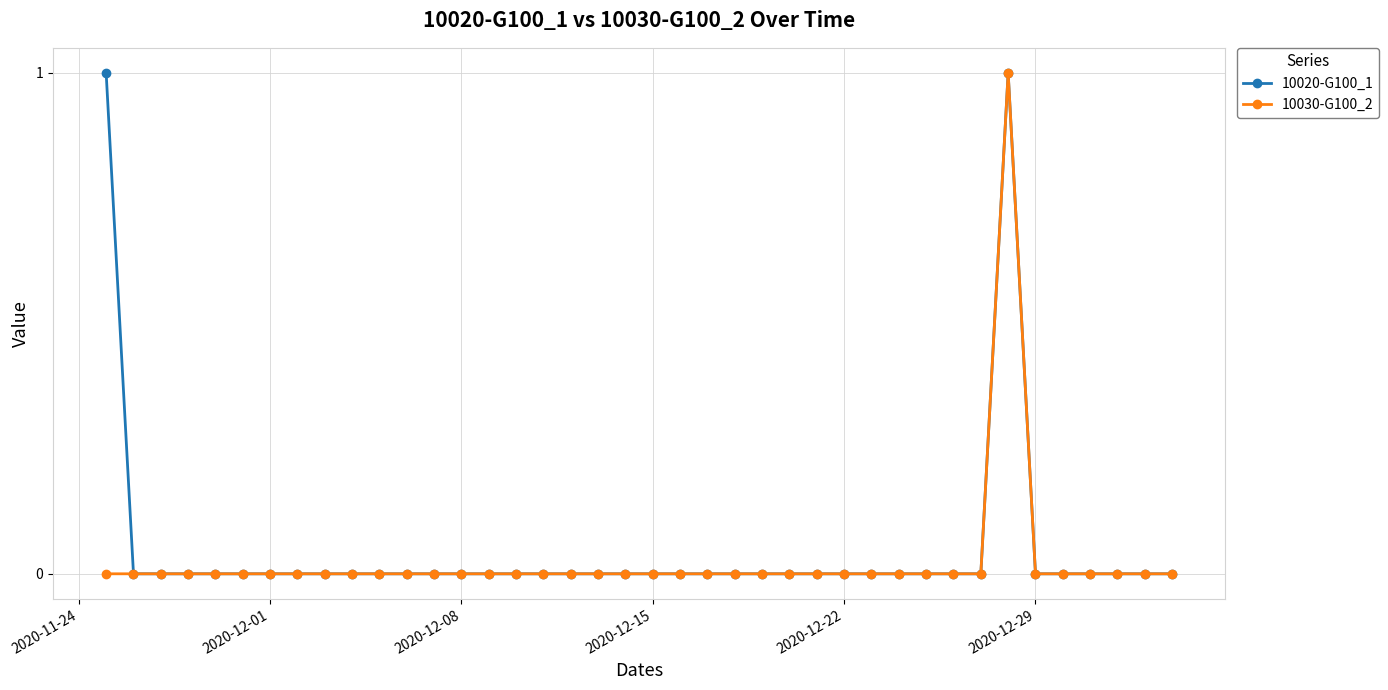

True or false: 10030-G100_2 has more than 0 interior local peaks.

True